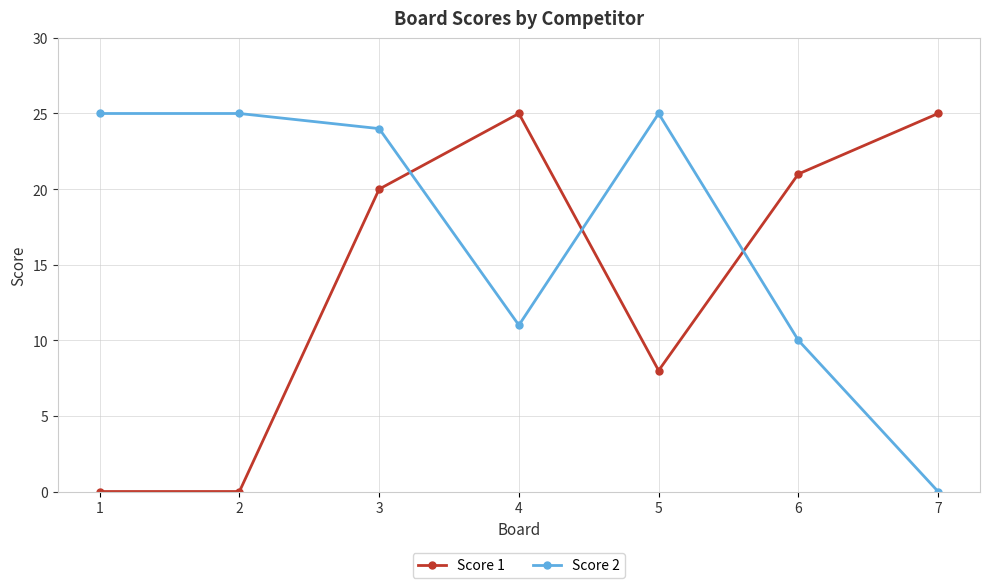

Is the value of Score 1 at 7 greater than the value of Score 2 at 7?

Yes